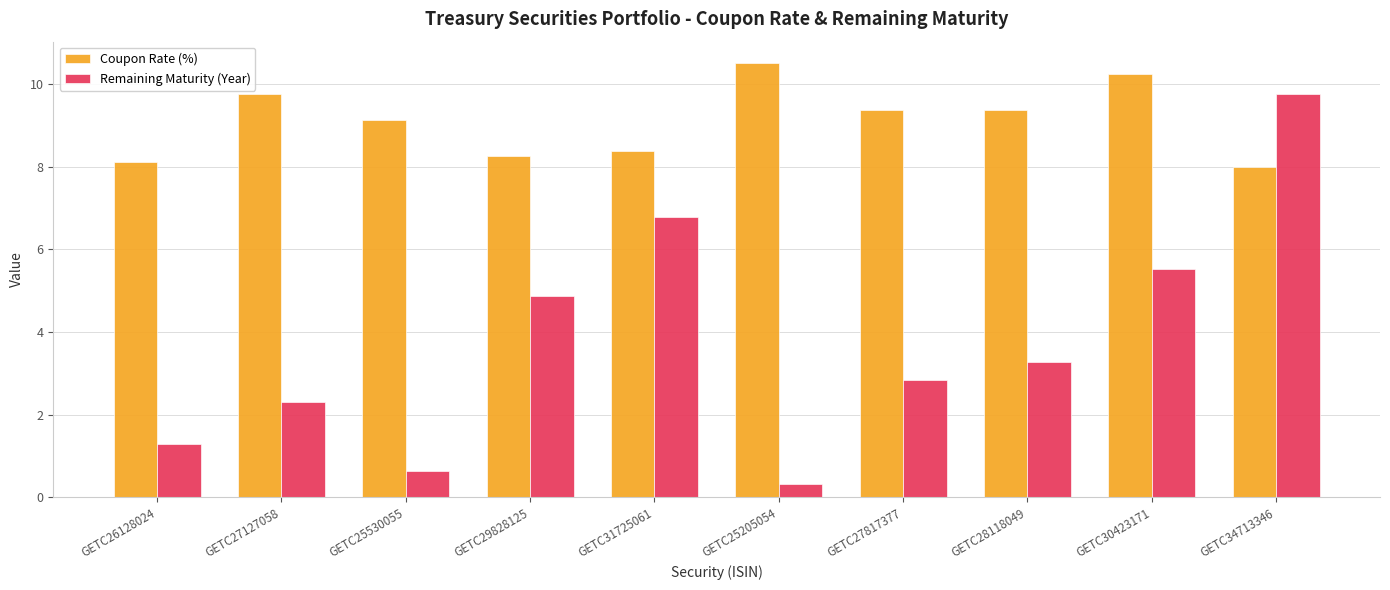

List the series in order of their overall mean, lowest first.

Remaining Maturity (Year), Coupon Rate (%)